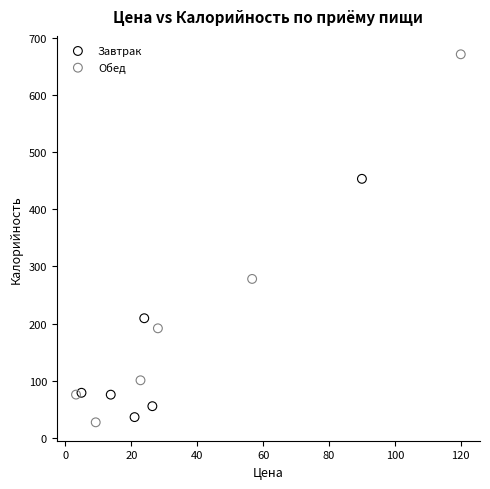

Which series contains the lowest Y value?

Обед